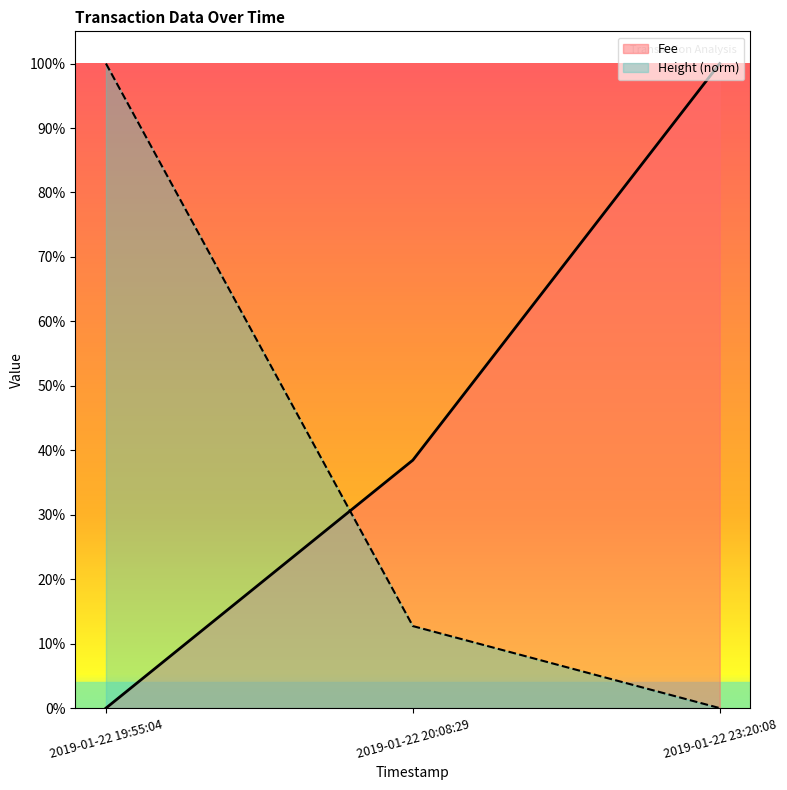

Rank the series by their maximum value, from lowest to highest.

Fee, Height